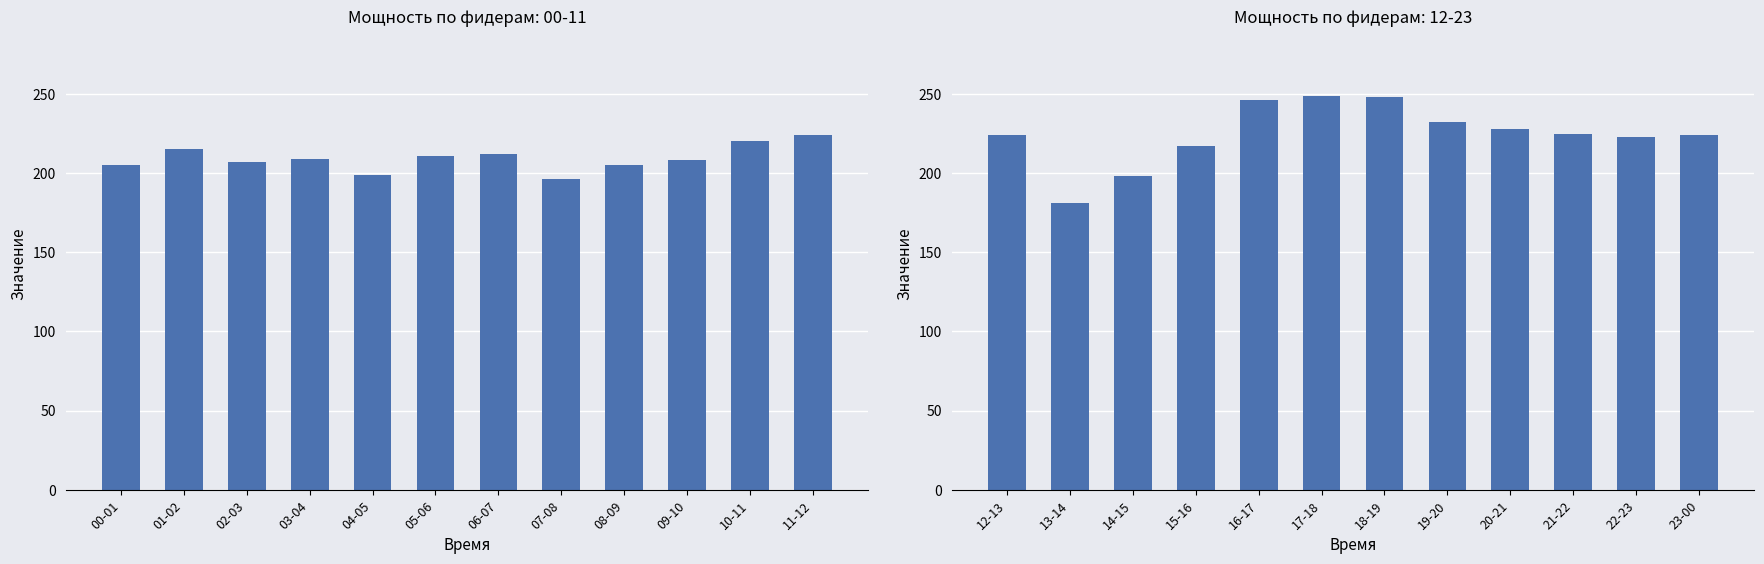

What is the smallest value displayed?

181